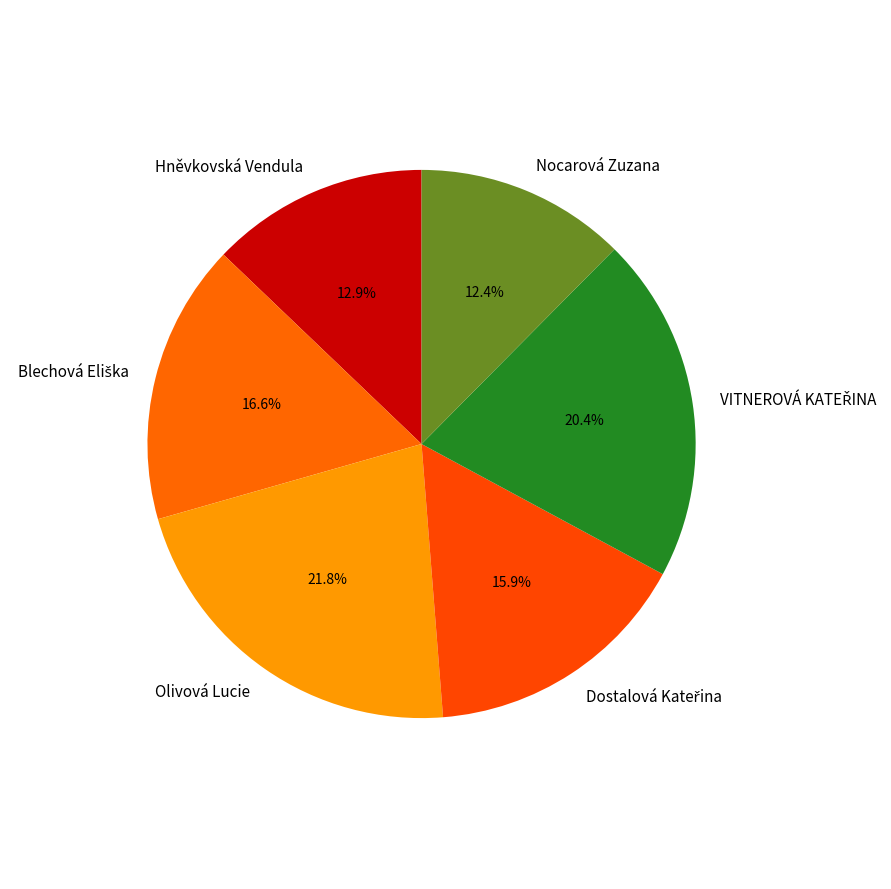

Which category has the biggest portion of the pie?

Olivová Lucie